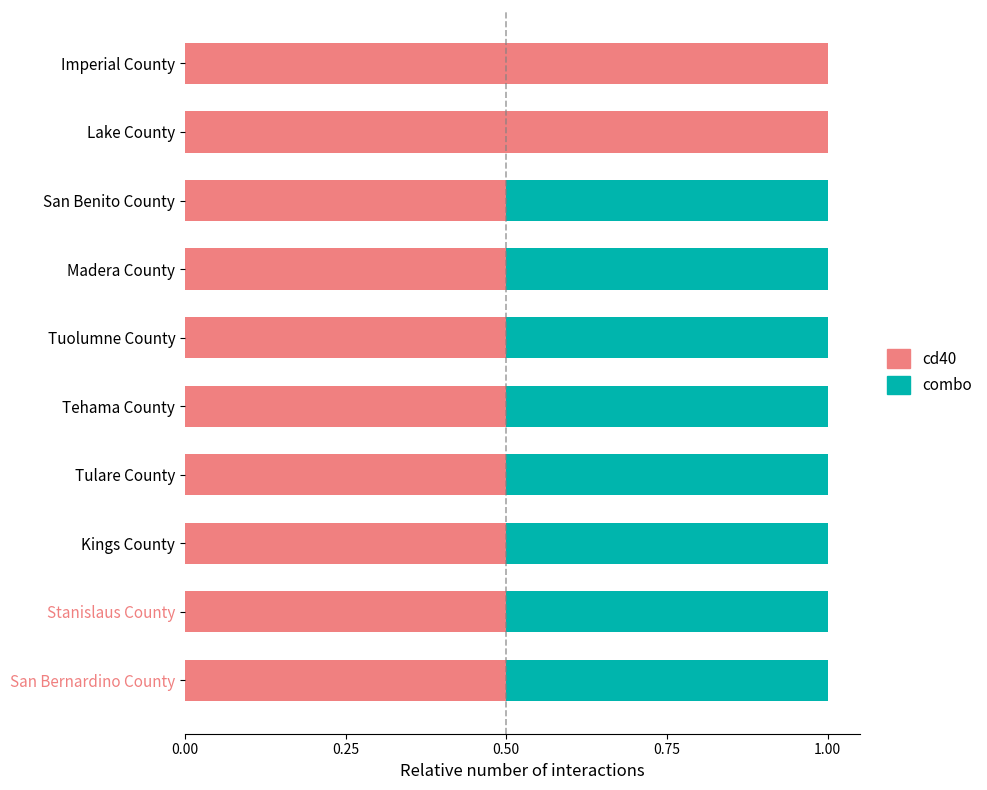

What is the sum of all cd40 values?

6.0